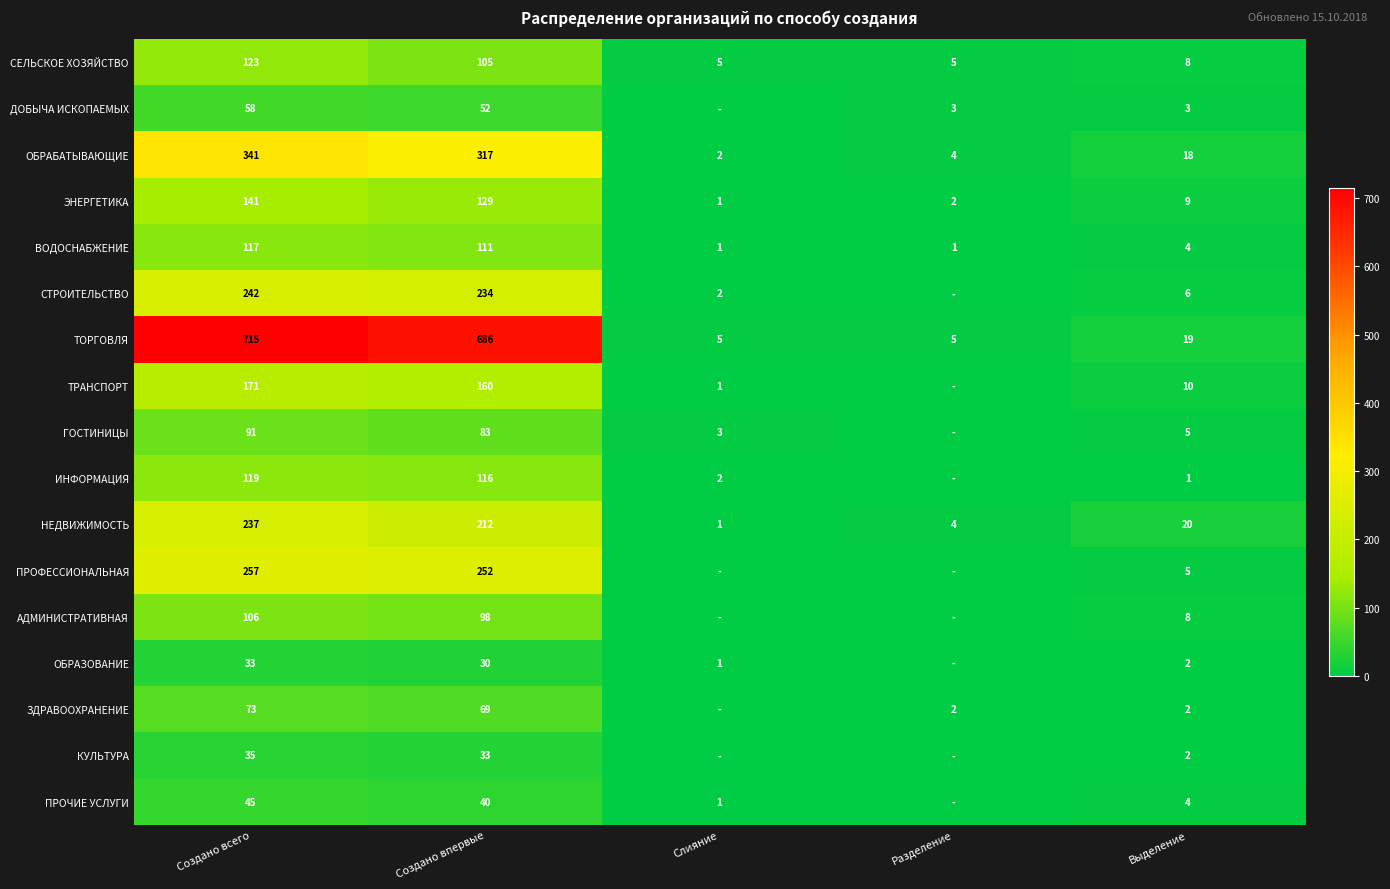

Is it true that ТОРГОВЛЯ equals 8 at Слияние?

False